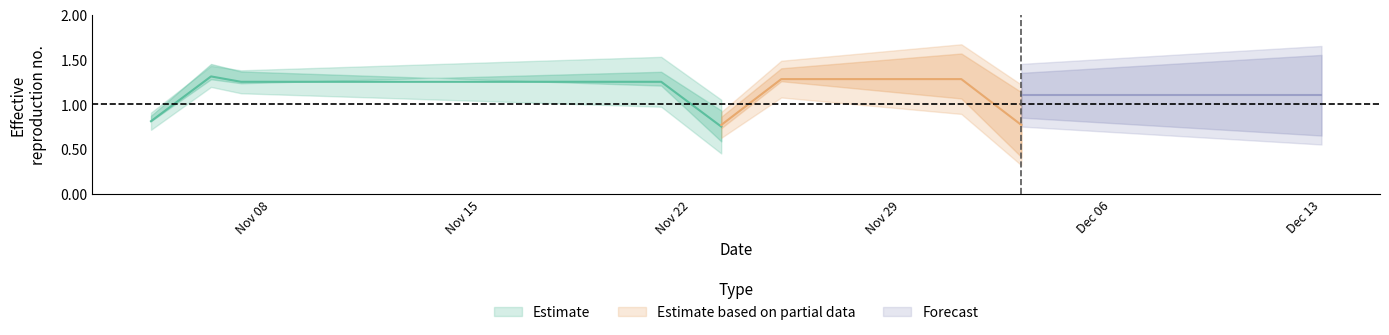

Is it true that the value at 23 is 0?

False